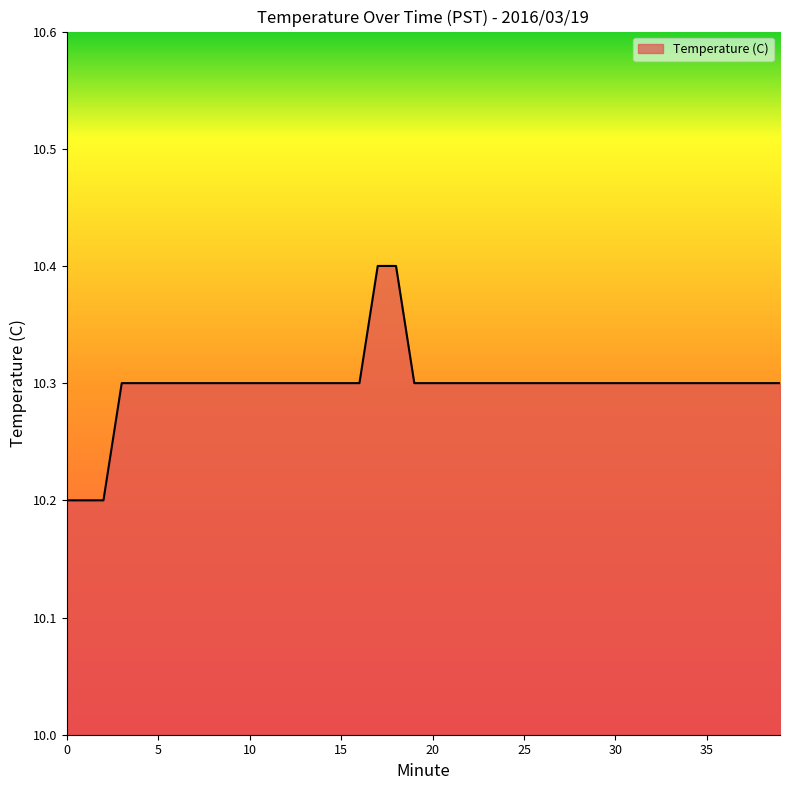

What is the maximum value shown in the chart?

10.4